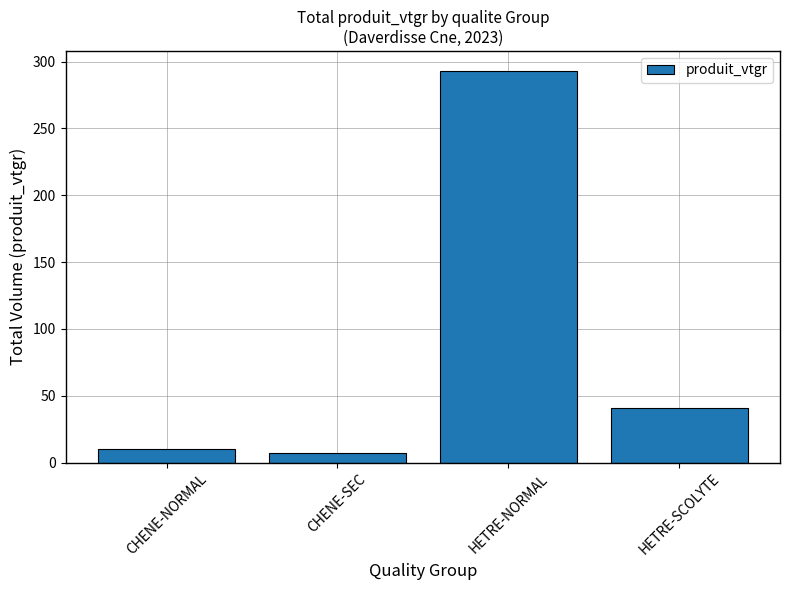

What is the difference between the values at CHENE-NORMAL and HETRE-SCOLYTE?

30.3